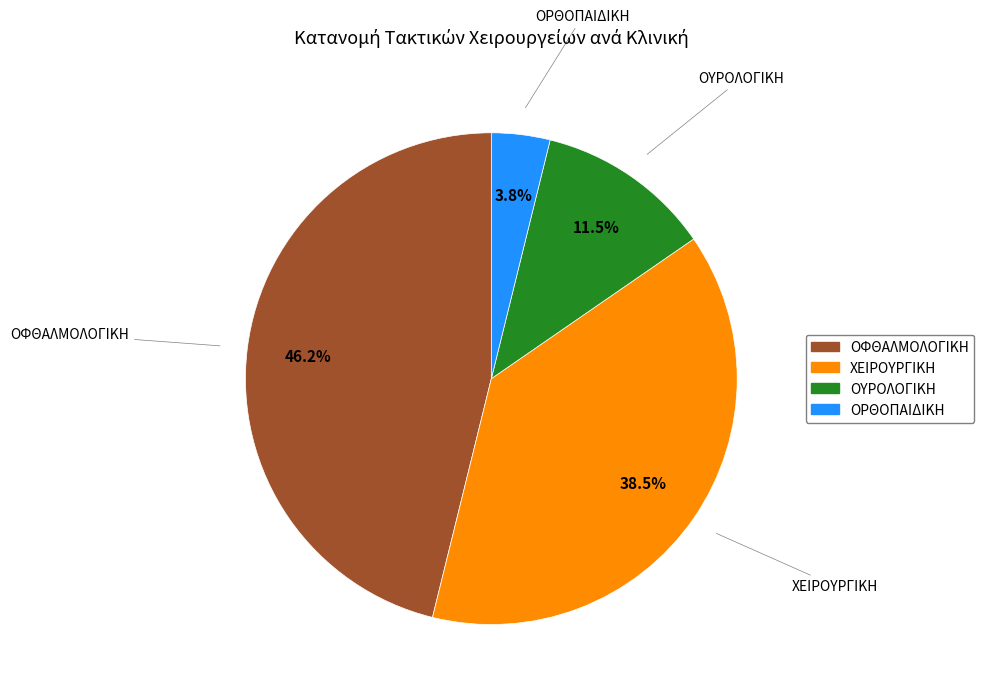

To the nearest percent, what portion does ΟΦΘΑΛΜΟΛΟΓΙΚΗ represent?

46%